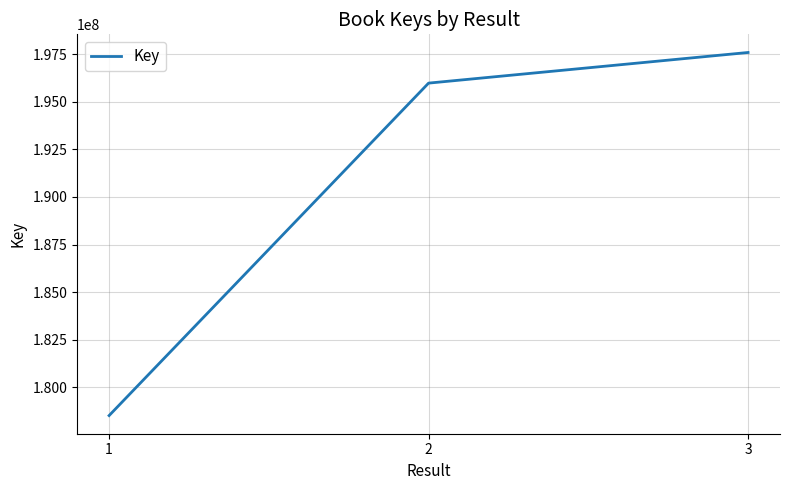

What is the smallest value displayed?

178518108